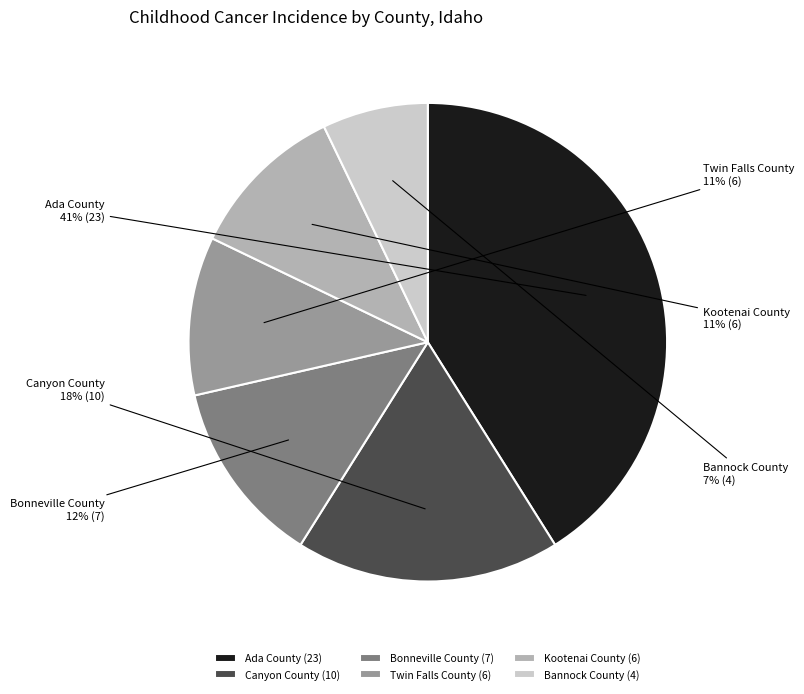

Which category has the smallest portion of the pie?

Bannock County